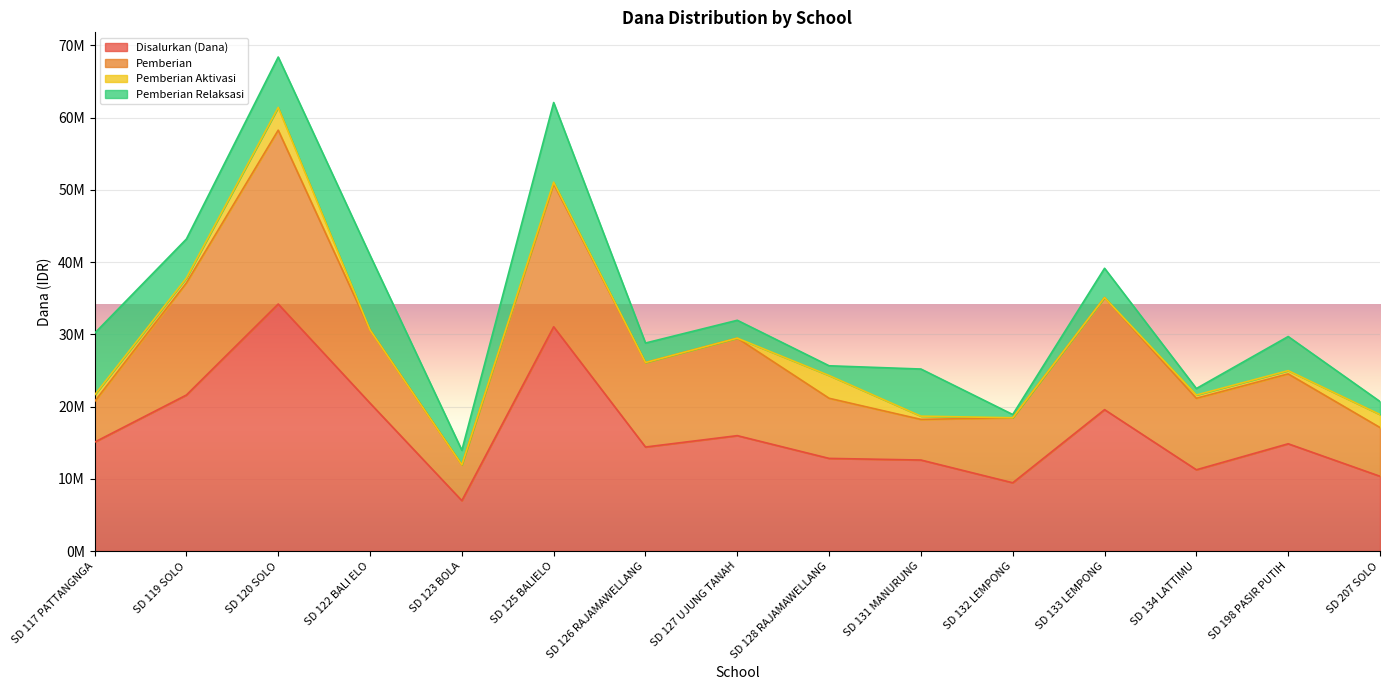

Reading left to right, what are all the values shown in this chart?

Disalurkan (Dana): 15075000	21600000	34200000	20475000	6975000	31050000	14400000	15975000	12825000	12600000	9450000	19575000	11250000	14850000	10350000
Pemberian: 5625000	15525000	24075000	10125000	4950000	19800000	11700000	13500000	8325000	5625000	9000000	15525000	9900000	9675000	6750000
Pemberian Aktivasi: 900000	675000	3150000	0	0	225000	0	0	3150000	450000	0	0	450000	450000	1800000
Pemberian Relaksasi: 8550000	5400000	6975000	10350000	2025000	11025000	2700000	2475000	1350000	6525000	450000	4050000	900000	4725000	1800000